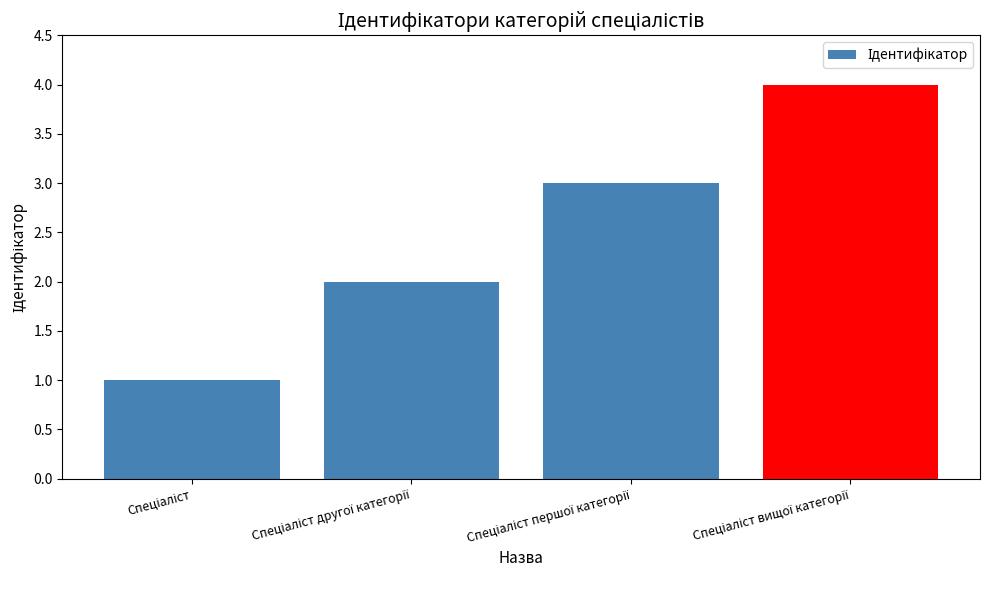

Reading left to right, transcribe all the data shown in this chart.

1	2	3	4